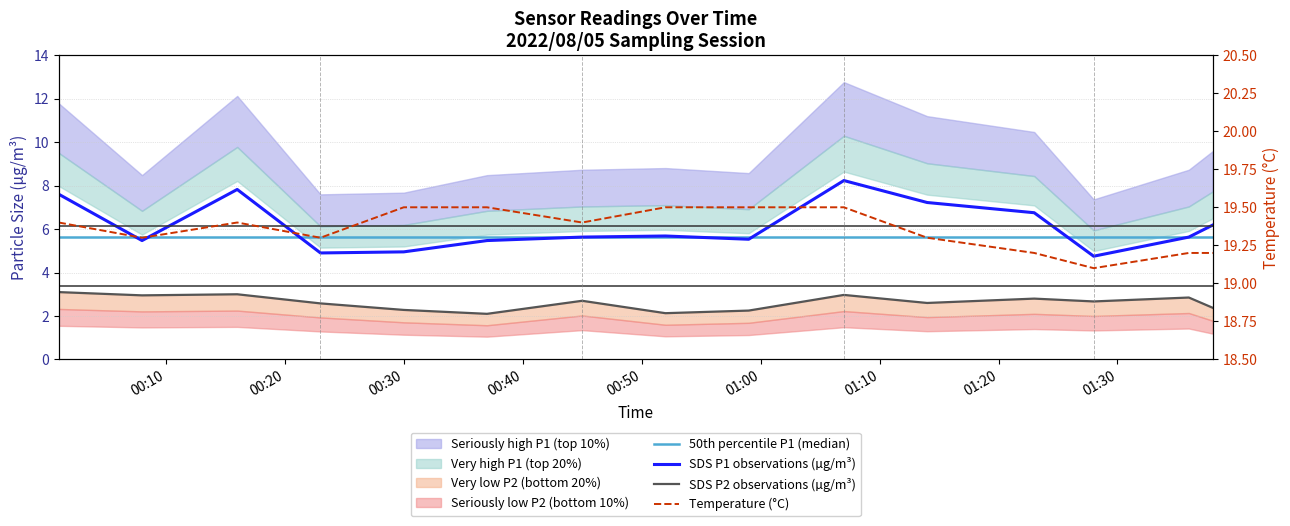

Between 00:40 and 01:10, which series saw the biggest shift?

SDS P1 observations (µg/m³)